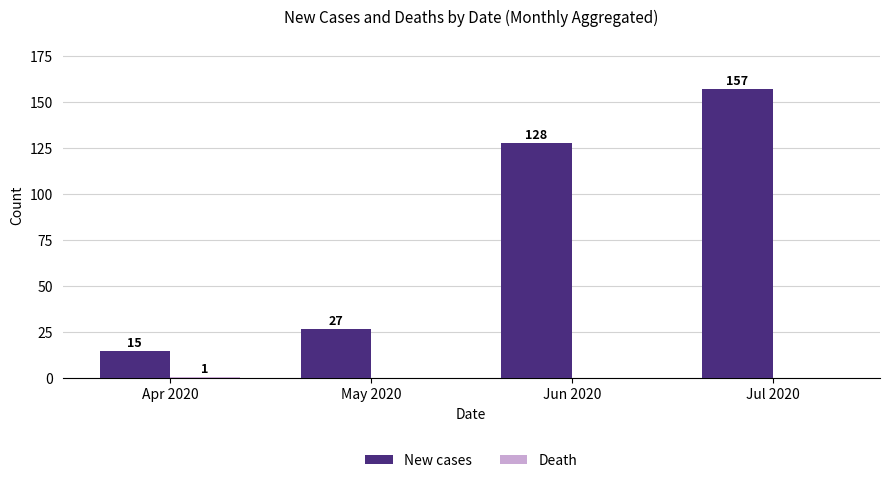

Where is New cases nearest to the value 86?

Jun 2020